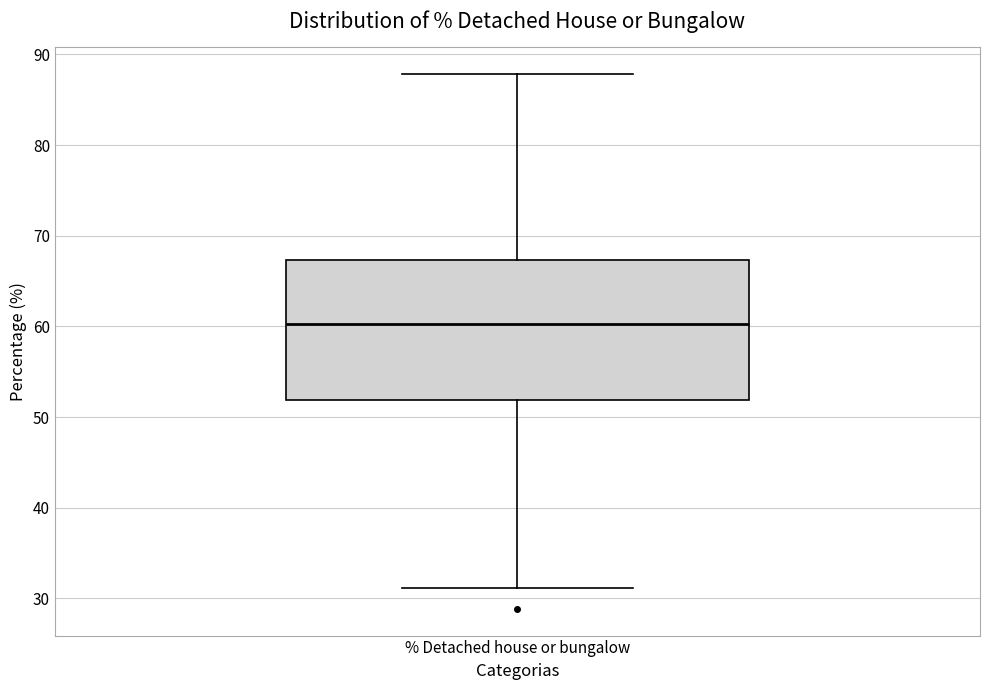

Transcribe this box plot: give where the median line is, the range the box spans, and where the two whiskers end, as read against the y-axis. The values are not printed on the chart, so give them approximately, as read against the axis.

median 60, box 52 to 67, whiskers 31 to 88